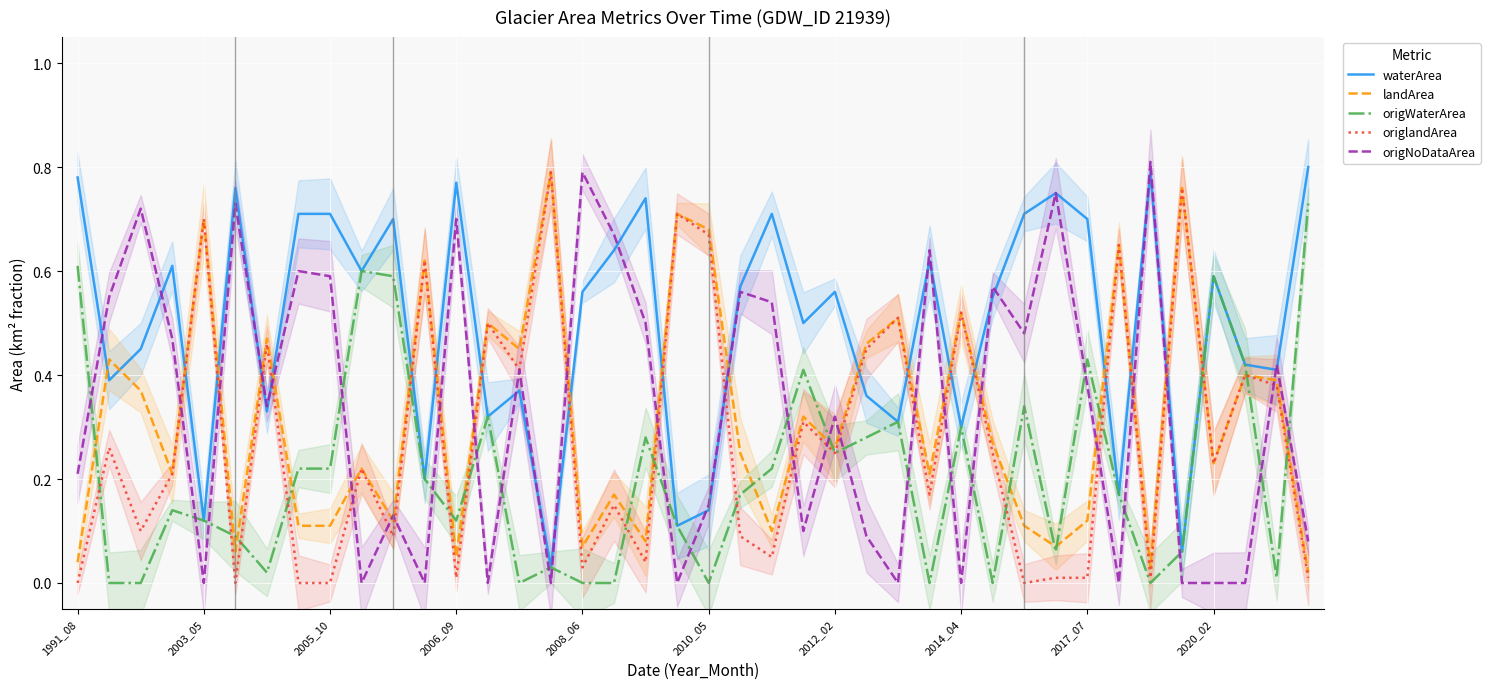

Between 2017_07 and 24, which is larger?

2017_07